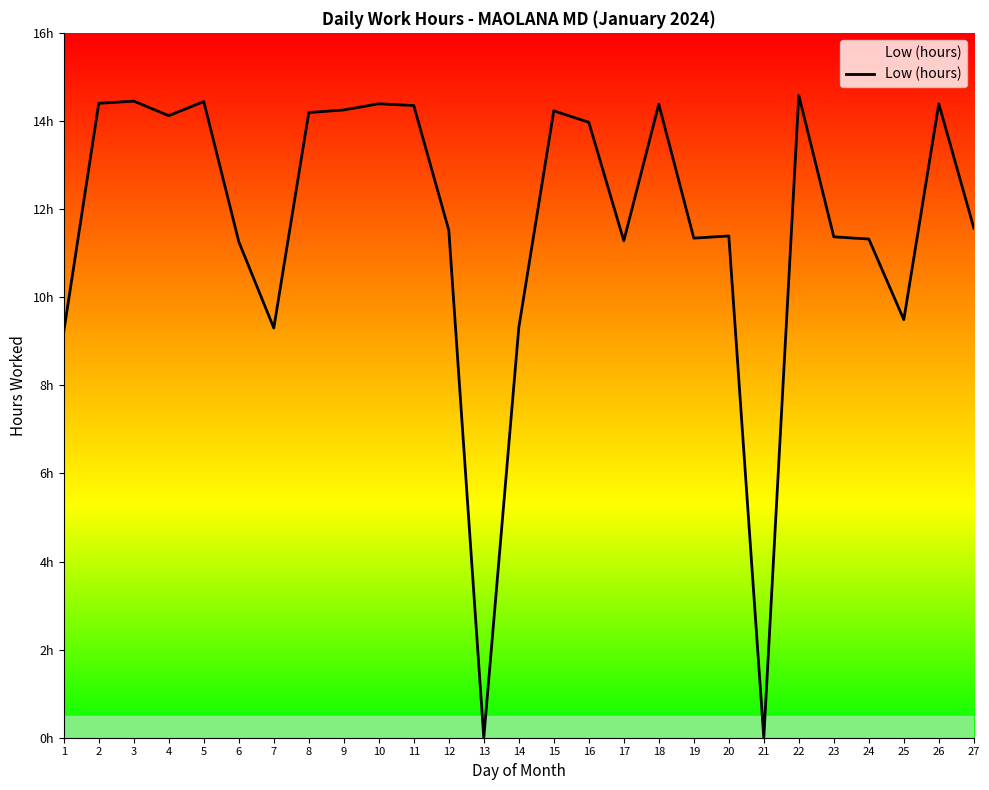

The value at 4 is 14.1. True or false?

True